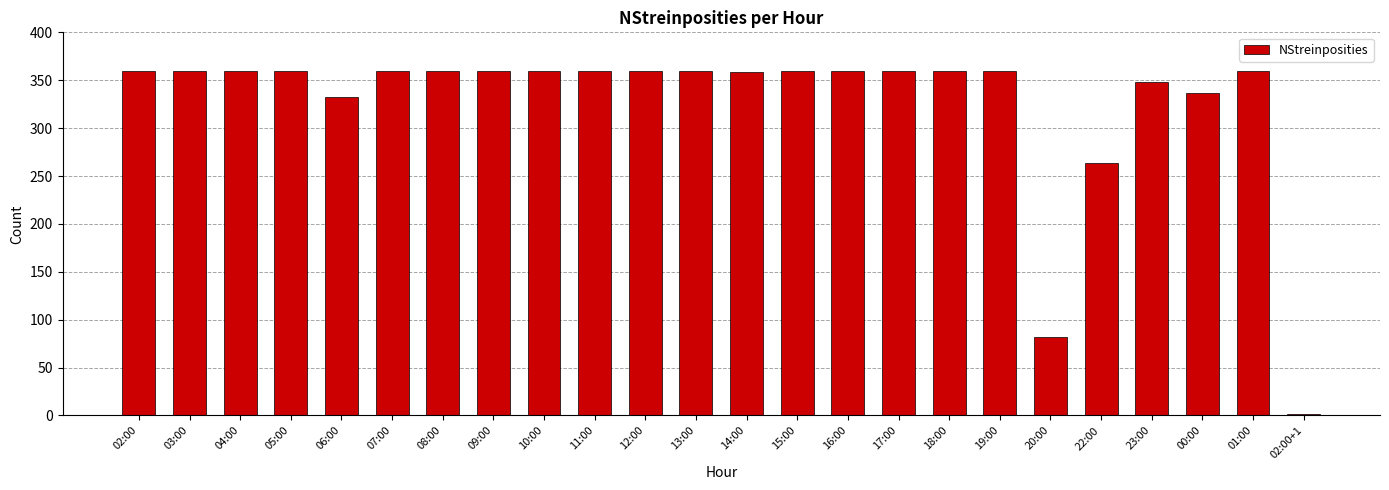

What is the change in value from 19:00 to 23:00?

-12